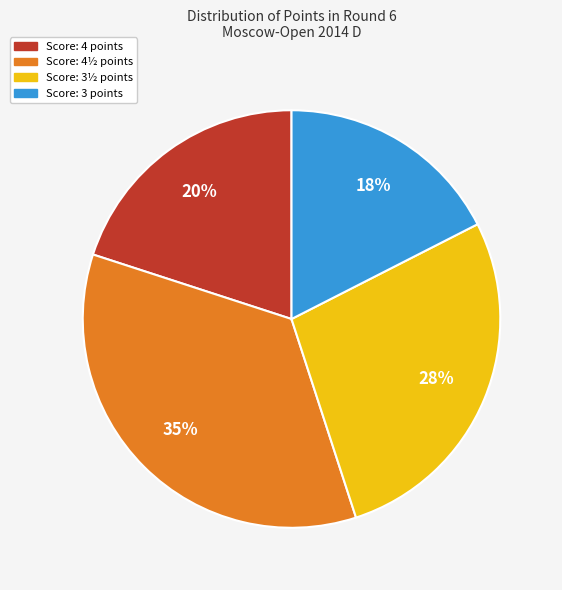

Count the number of slices in the pie.

4